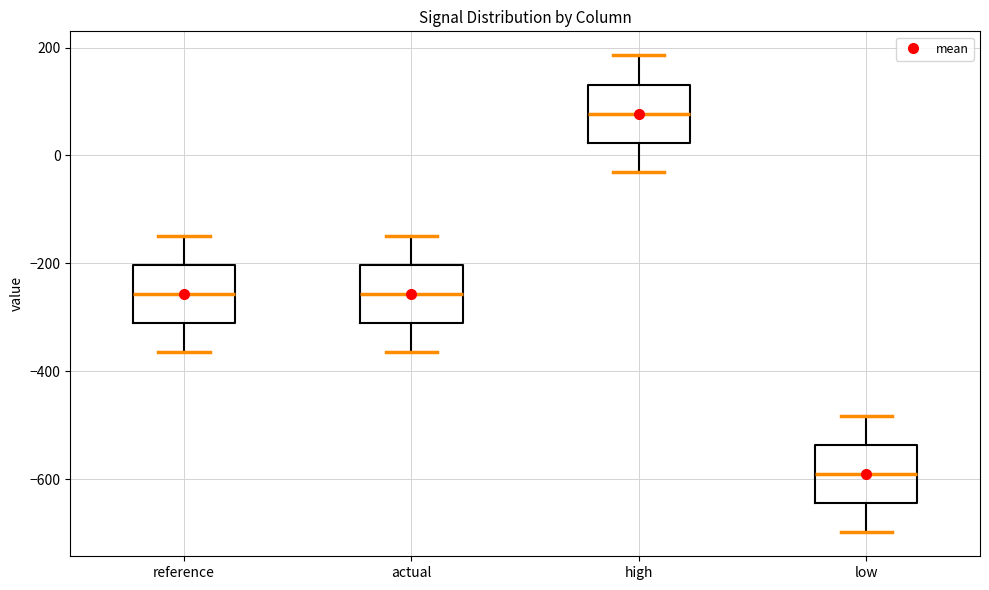

Reading left to right, transcribe this box plot: for each box, give where its median line is, the range the box spans, and where its two whiskers end, as read against the y-axis. The values are not printed on the chart, so give them approximately, as read against the axis.

reference: median -260, box -320 to -200, whiskers -360 to -140
actual: median -260, box -320 to -200, whiskers -360 to -140
high: median 80, box 20 to 140, whiskers -40 to 180
low: median -600, box -640 to -540, whiskers -700 to -480